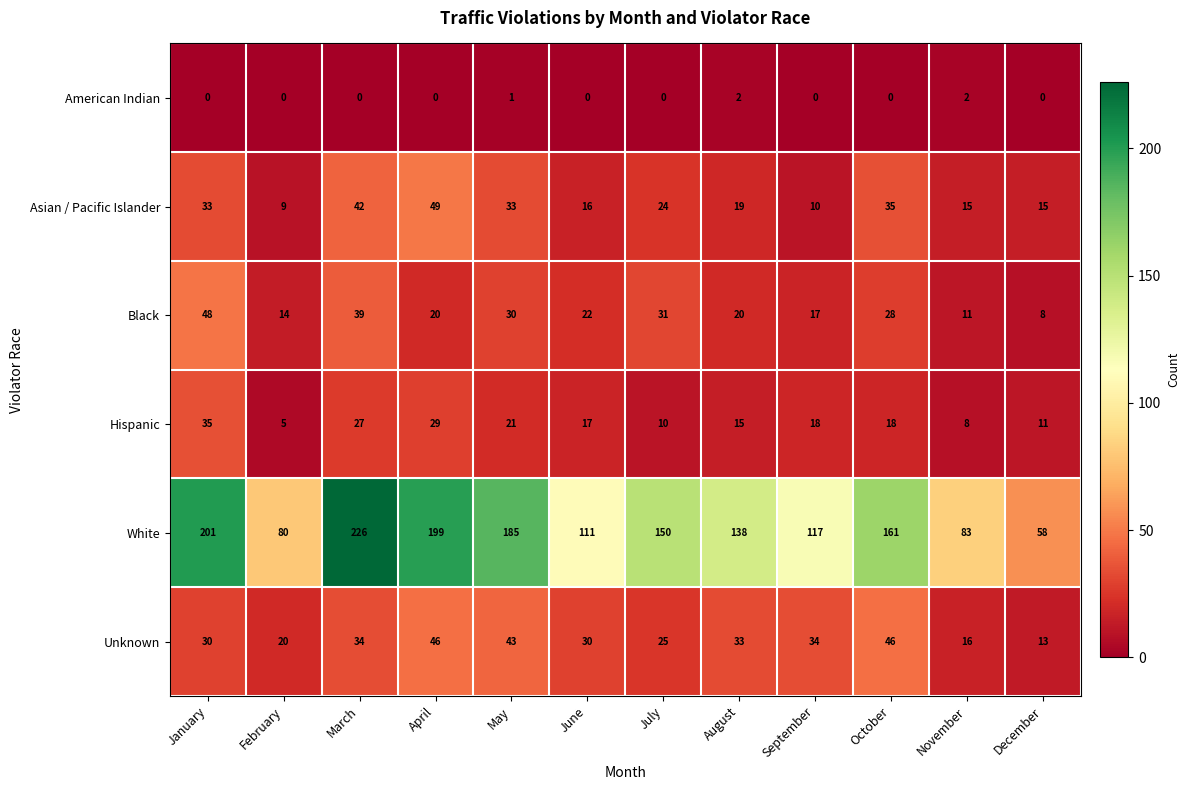

Which series has the widest spread of values?

White